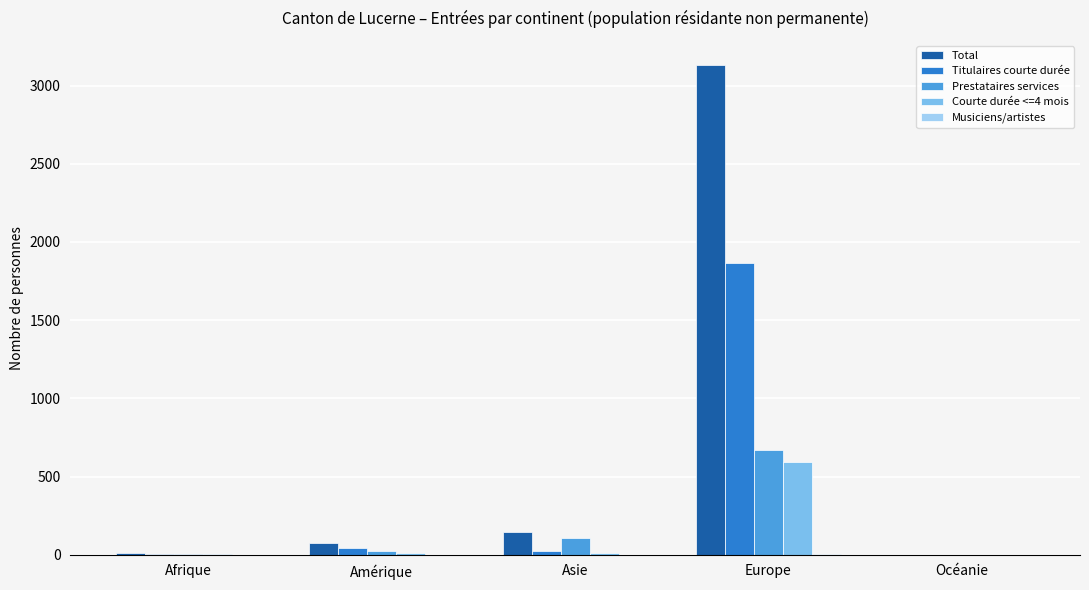

Which series changed the most between Amérique and Europe?

Total